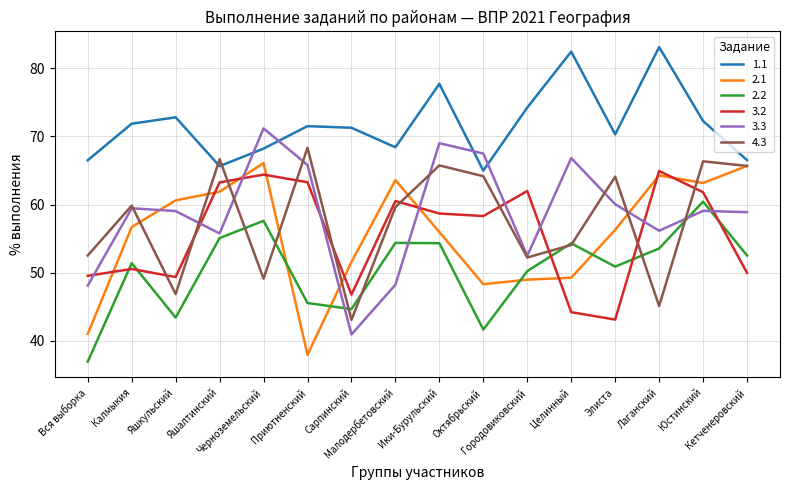

Which series ends up on top after the final intersection of 3.3 and 3.2?

3.3